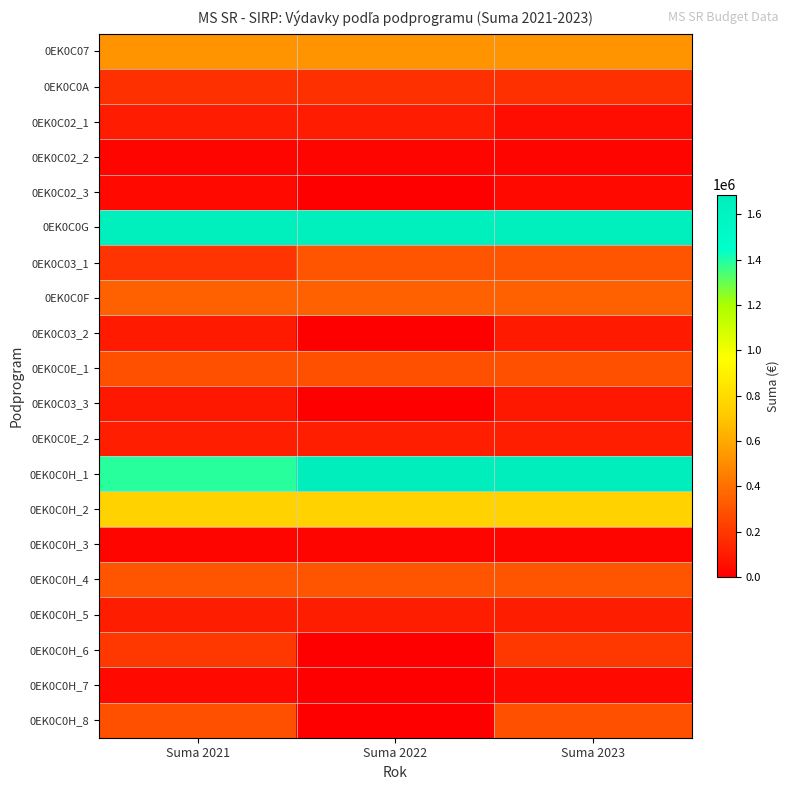

What is the spread (max minus min) of values at Suma 2022?

1687195.2